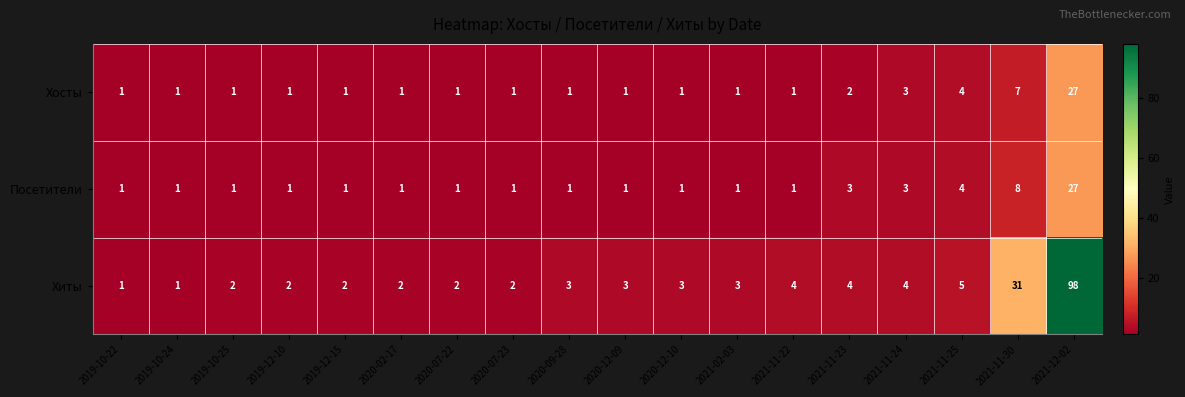

Which series has the largest total across all categories?

Хиты